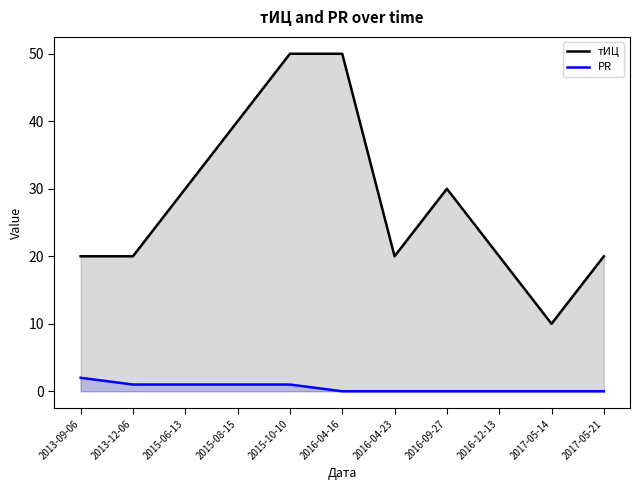

What is the spread (max minus min) of values at 2015-08-15?

39